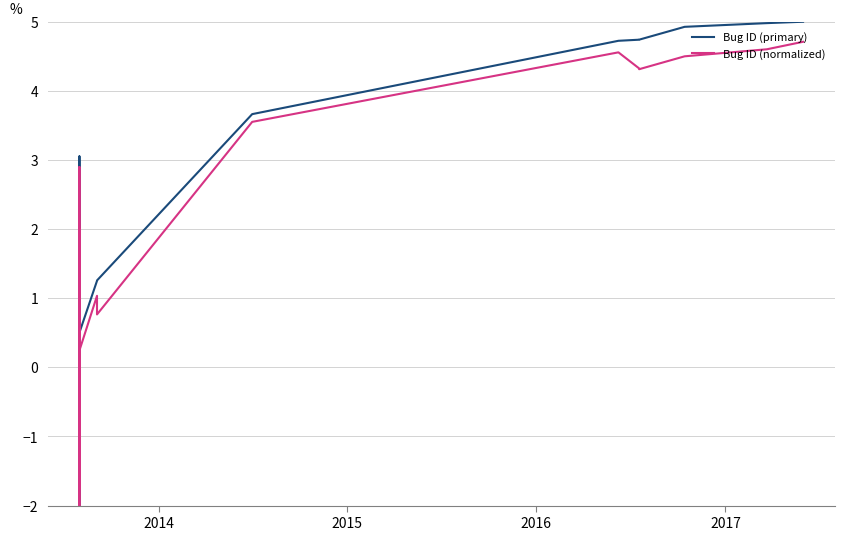

True or false: Bug ID (normalized) and Bug ID (primary) cross at least once.

False